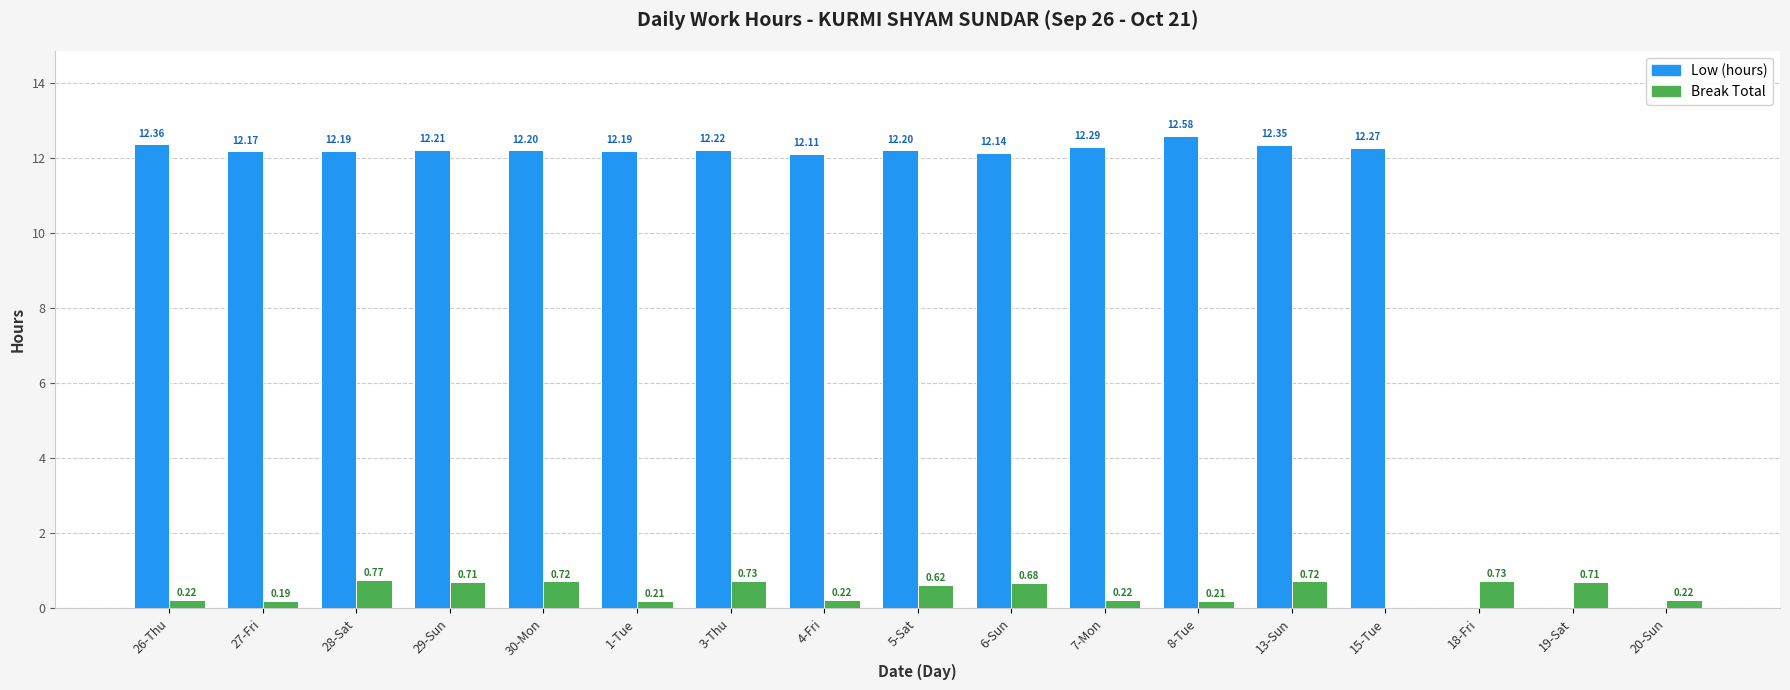

Which series changed the most between 29-Sun and 15-Tue?

Break Total